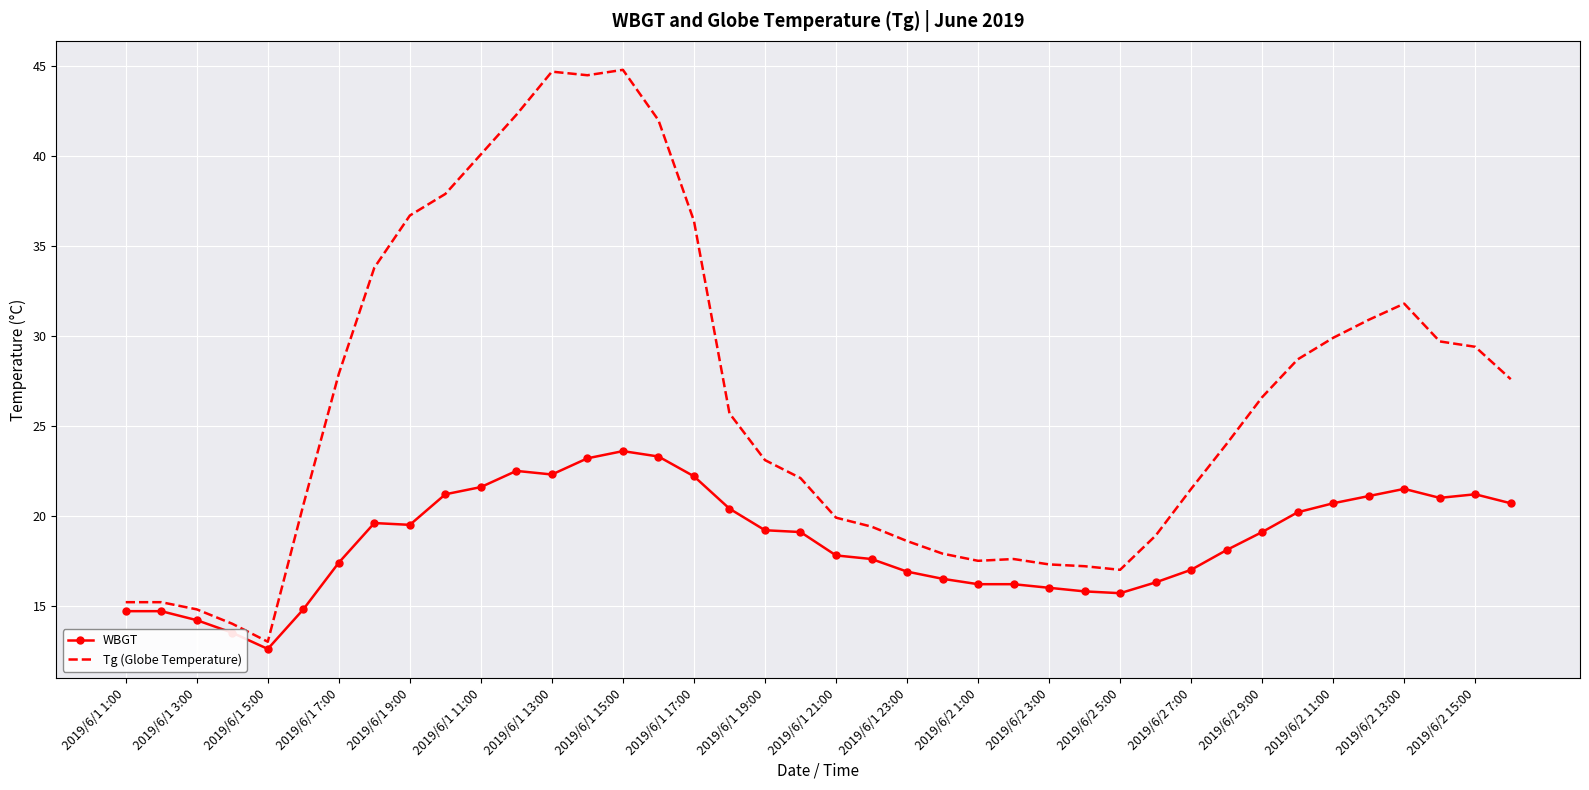

Which series has the largest total across all categories?

Tg (Globe Temperature)